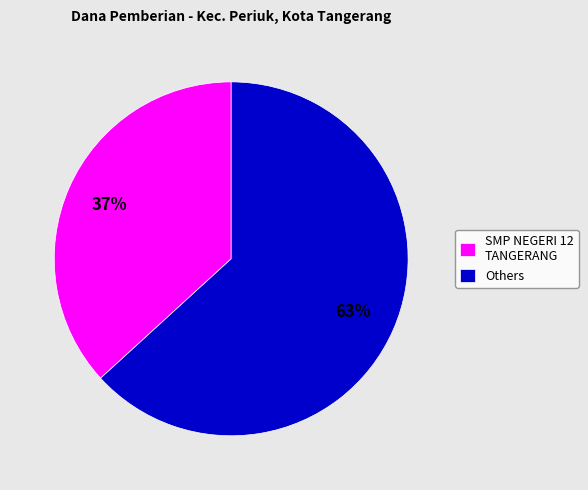

To the nearest percent, what portion does SMP NEGERI 12 TANGERANG represent?

37%